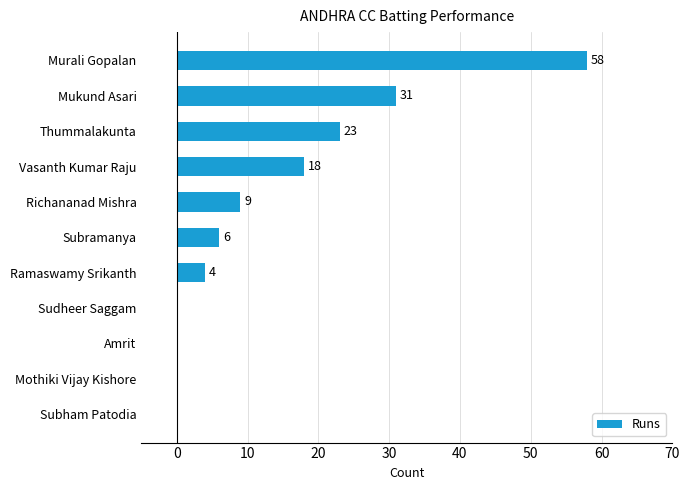

The chart shows a value of -35 at Amrit. True or false?

False